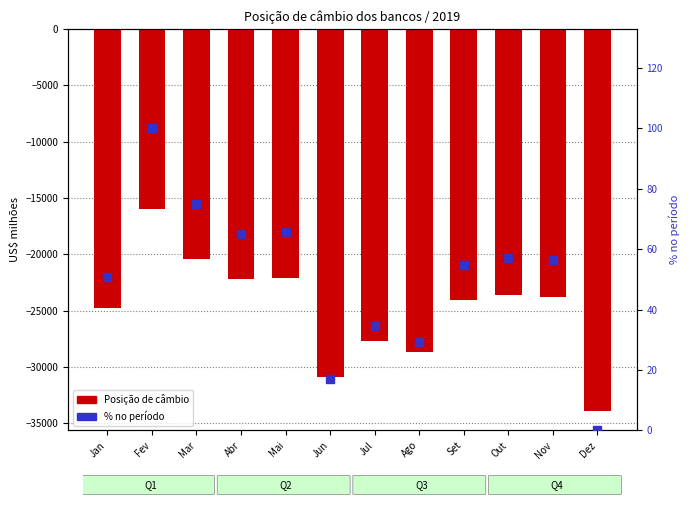

What are all the series names shown in the legend?

Posição de câmbio, % no período